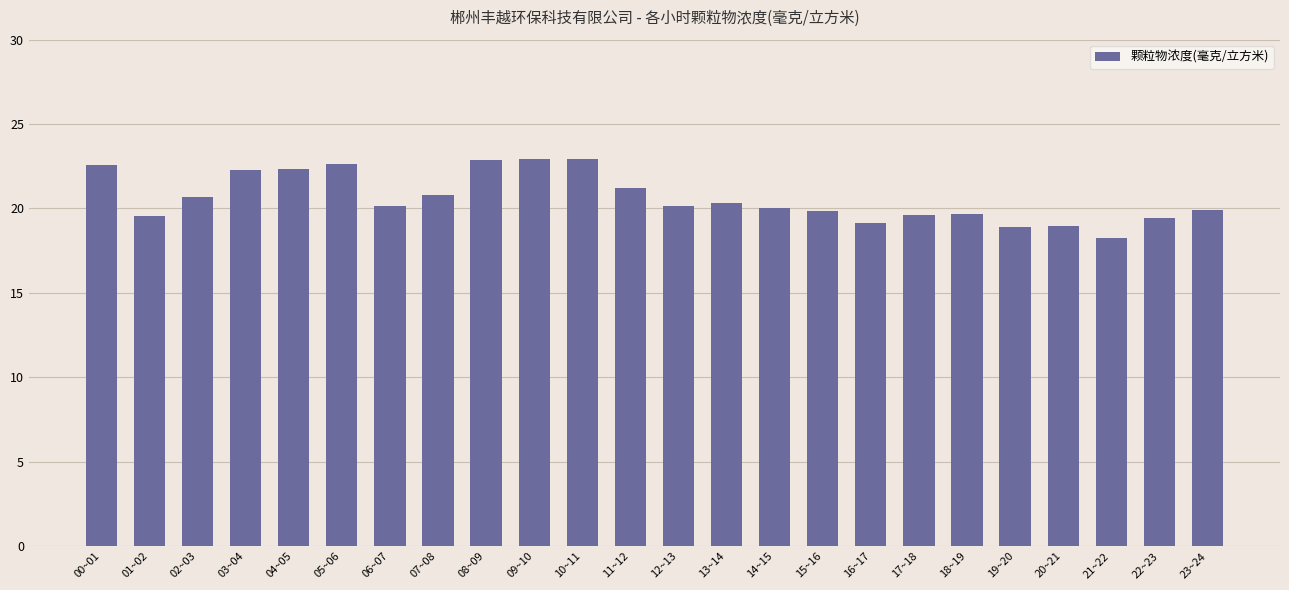

The chart shows a value of 33.4 at 01~02. True or false?

False